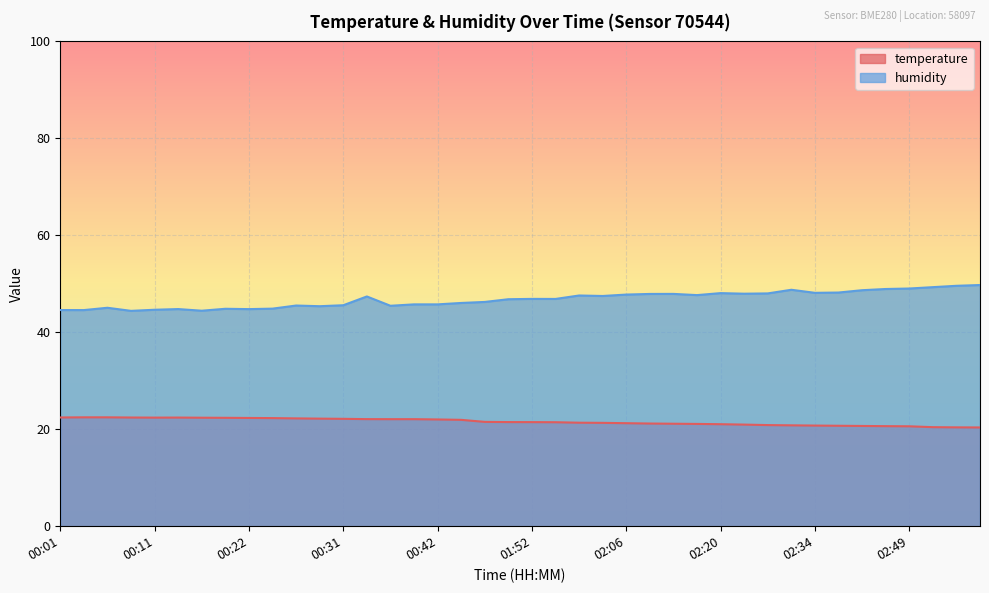

Reading left to right, transcribe all the data shown in this chart.

temperature: 22.4	22.5	22.5	22.4	22.4	22.4	22.4	22.4	22.3	22.3	22.2	22.2	22.1	22.1	22.1	22.1	22.0	21.9	21.5	21.5	21.5	21.4	21.4	21.3	21.2	21.2	21.1	21.1	21.0	21.0	20.9	20.8	20.8	20.7	20.7	20.6	20.6	20.4	20.4	20.4
humidity: 44.6	44.6	45.1	44.4	44.6	44.8	44.5	44.9	44.8	44.9	45.5	45.4	45.6	47.4	45.5	45.8	45.8	46.0	46.3	46.8	46.9	46.9	47.6	47.5	47.8	47.9	47.9	47.7	48.1	48.0	48.0	48.8	48.1	48.2	48.7	48.9	49.0	49.3	49.6	49.8